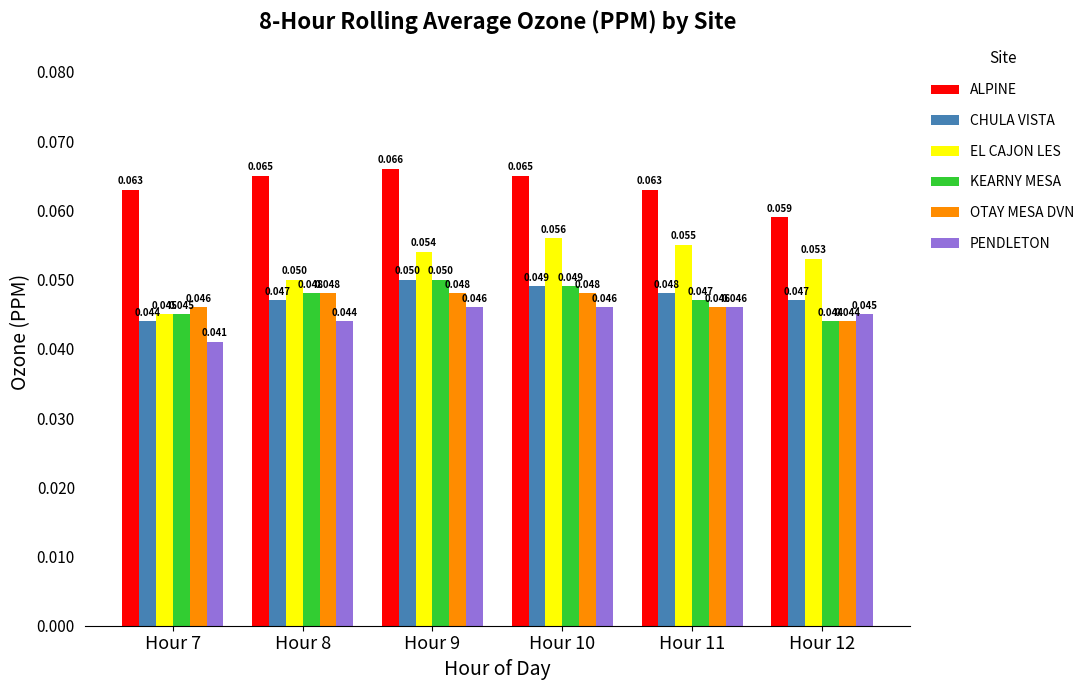

Is the value of OTAY MESA DVN at Hour 10 greater than the value of ALPINE at Hour 10?

No